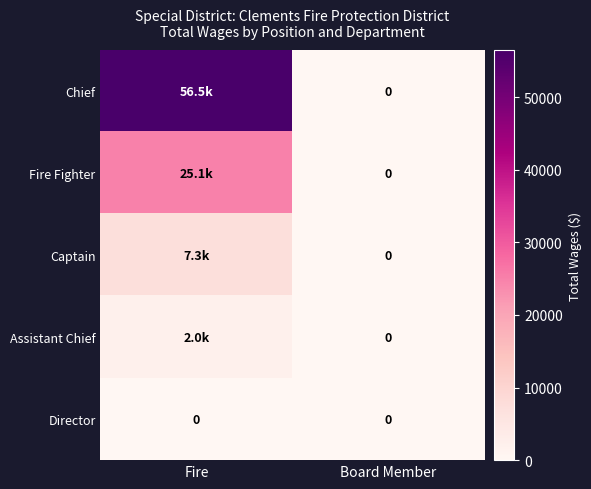

Which series has the largest total across all categories?

Chief